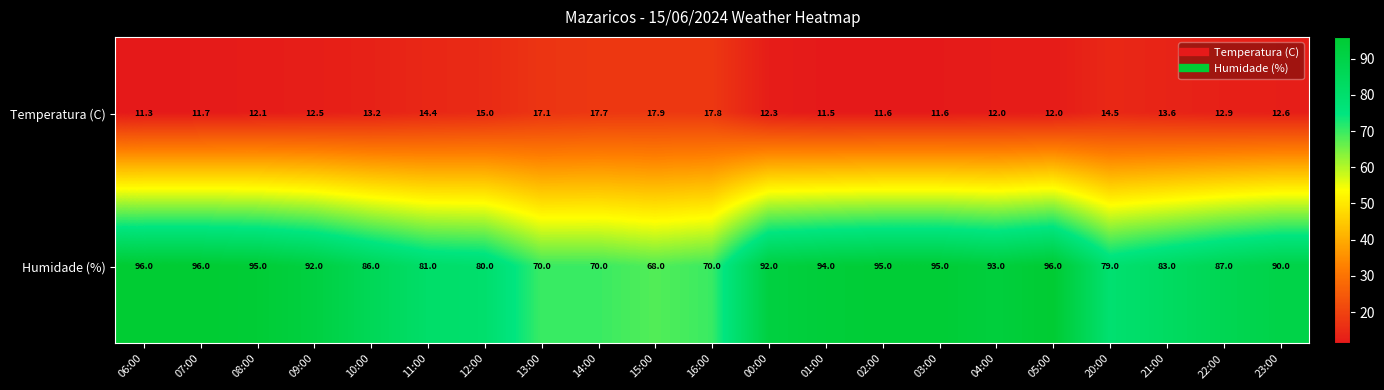

Which series has the largest total across all categories?

Humidade (%)